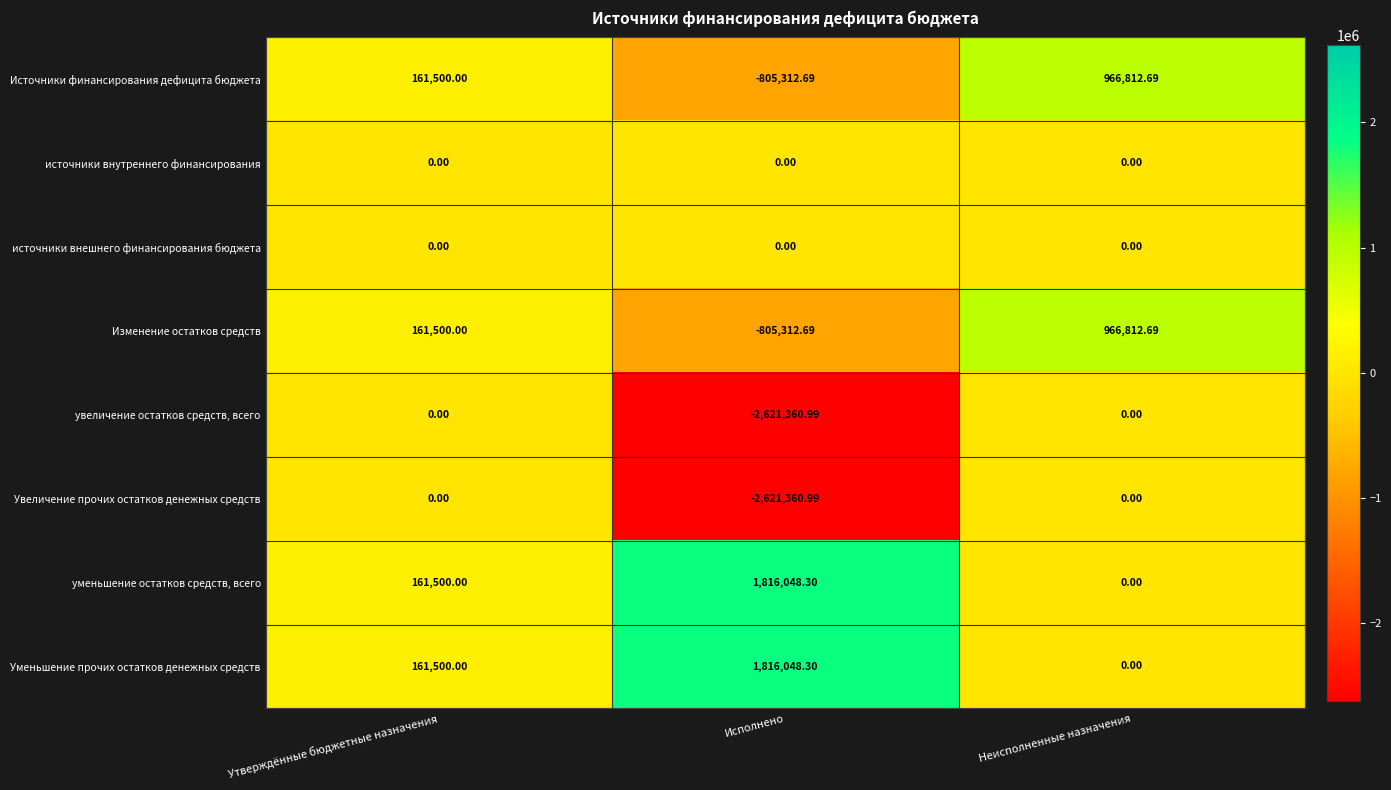

Is the value of увеличение остатков средств, всего at Утверждённые бюджетные назначения greater than the value of Уменьшение прочих остатков денежных средств at Утверждённые бюджетные назначения?

No